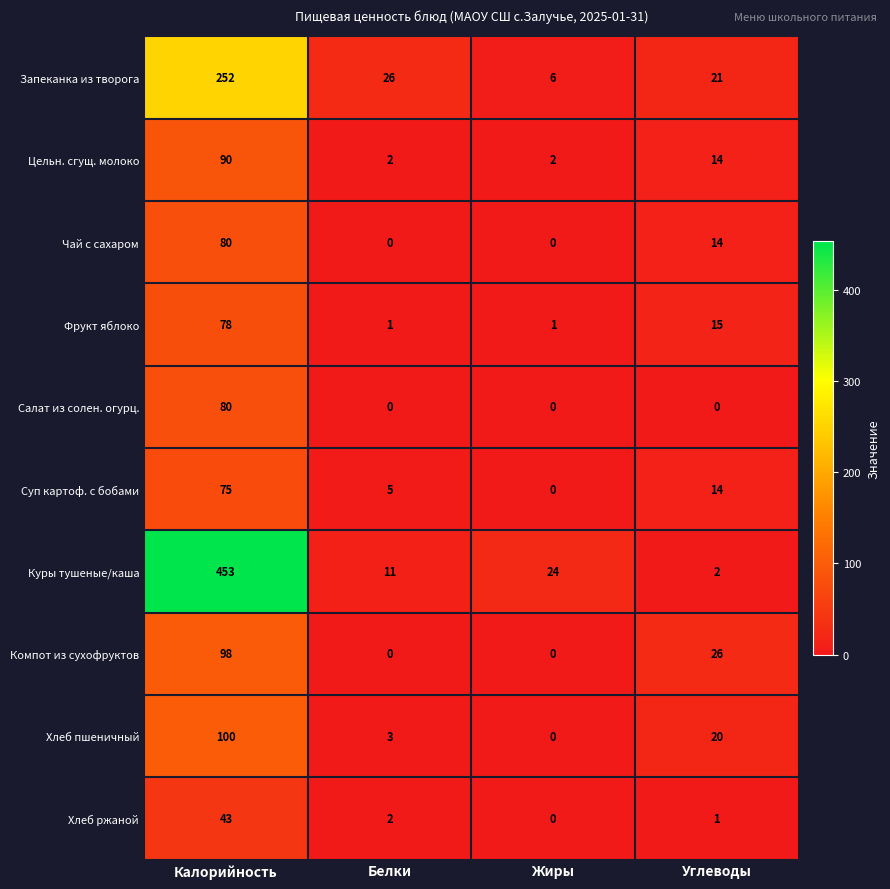

The value of Запеканка из творога at Углеводы is 21. True or false?

True